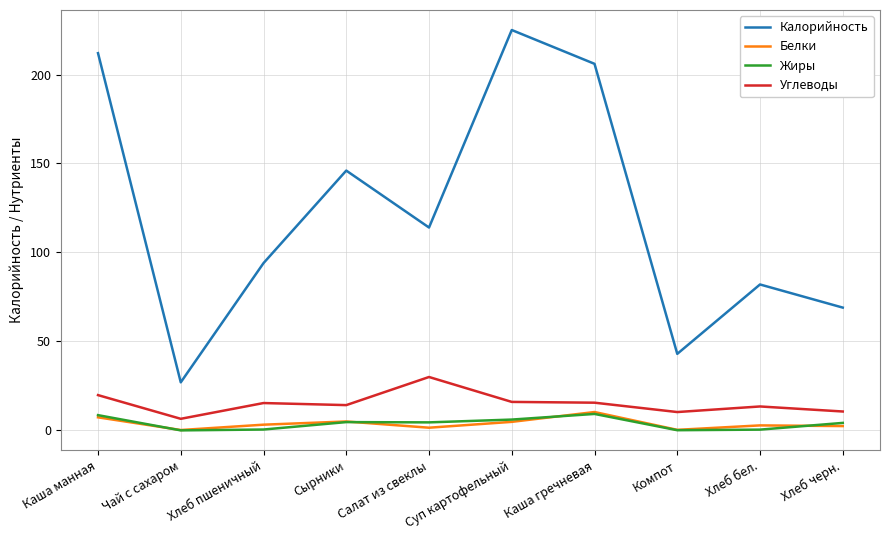

Where is the first local minimum for Белки?

Чай с сахаром